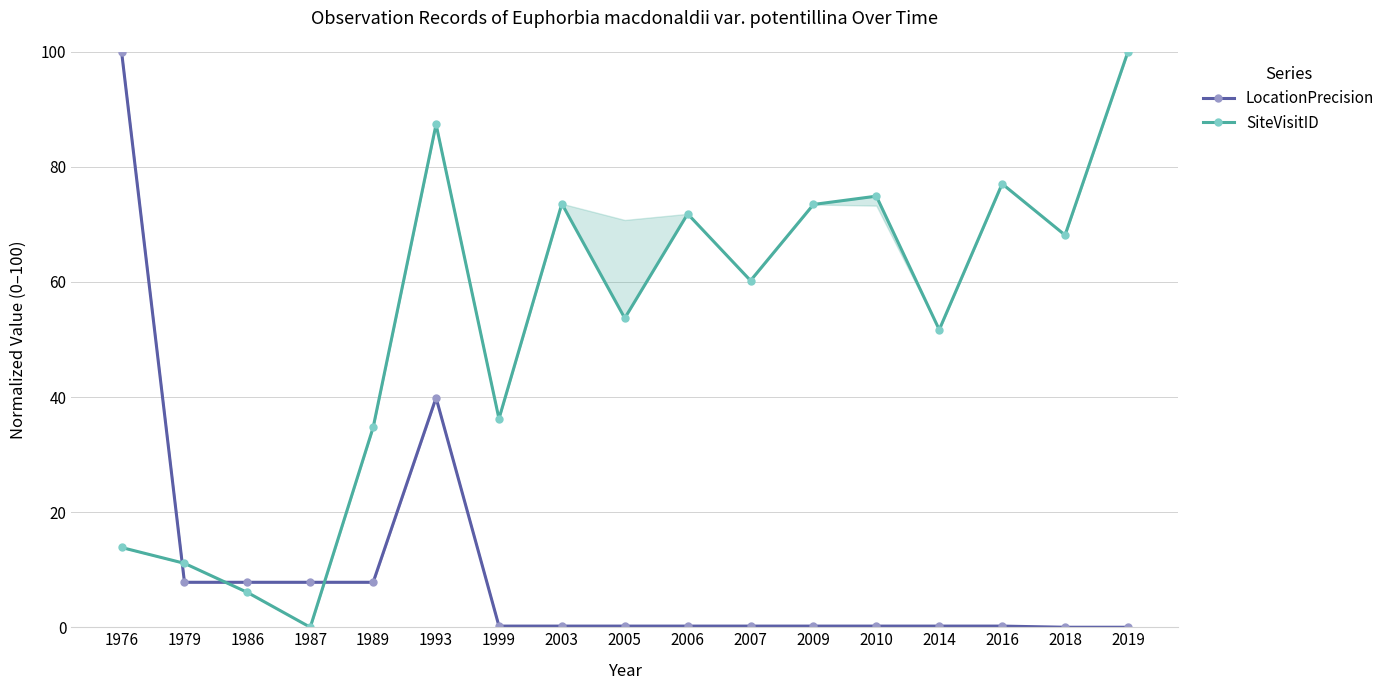

What is the total value across all series at 1976?

113.9